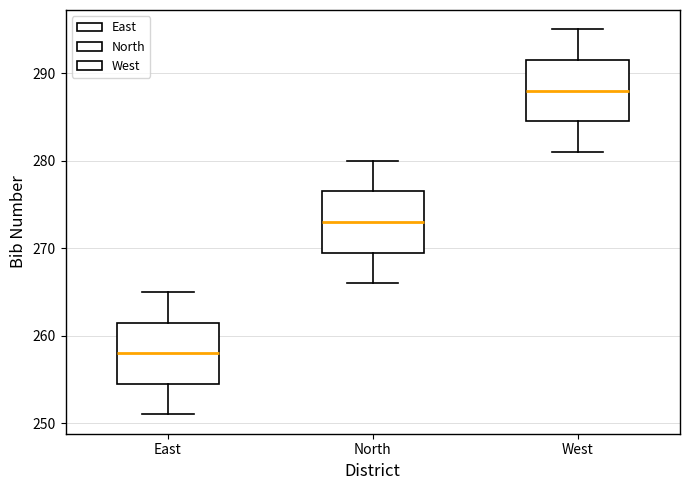

Reading left to right, read every box against the y-axis: the position of its median line, the range the box covers, and the ends of its whiskers. The values are not printed on the chart, so give them approximately, as read against the axis.

East: median 258, box 255 to 262, whiskers 251 to 265
North: median 273, box 270 to 277, whiskers 266 to 280
West: median 288, box 285 to 292, whiskers 281 to 295